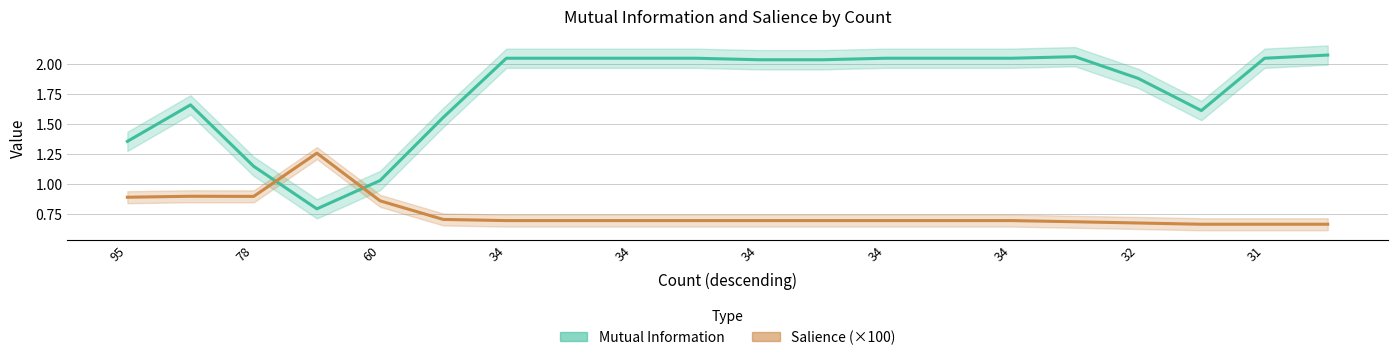

The Mutual Information series shows 1.1 at 34. True or false?

False